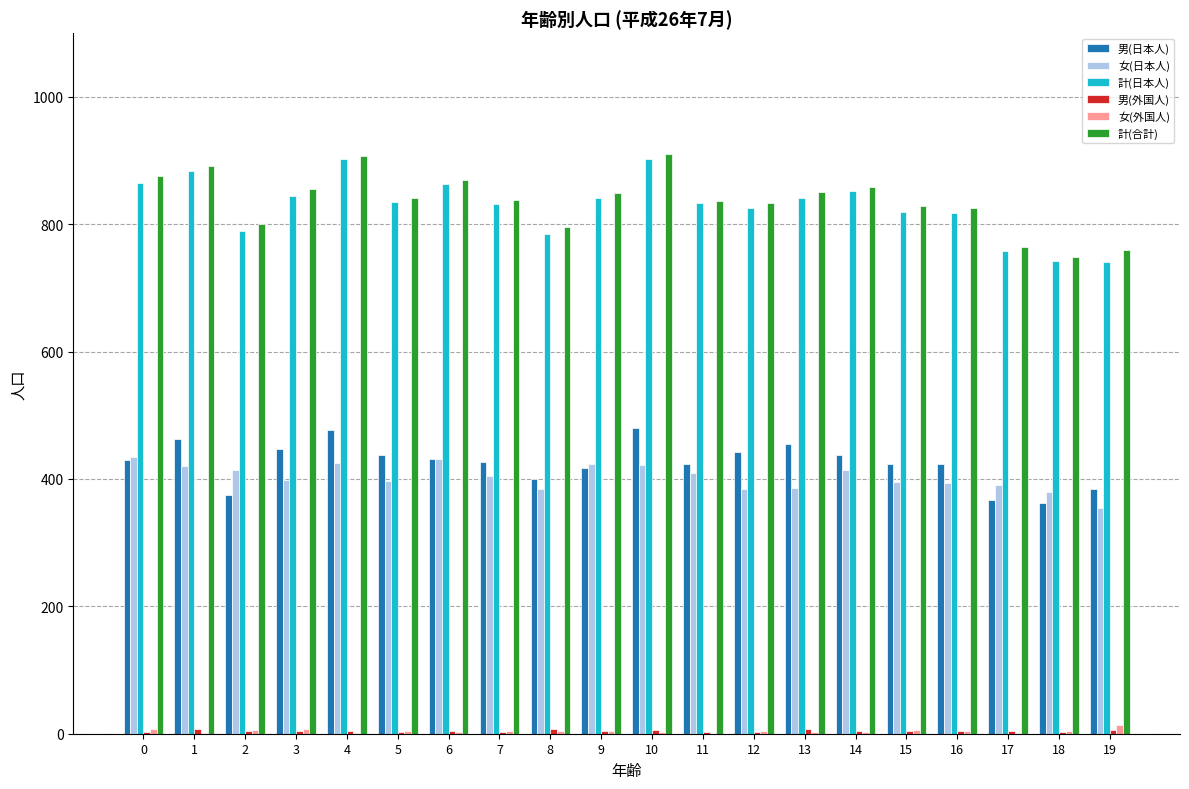

Is the value of 男(日本人) at 5 greater than the value of 計(合計) at 15?

No